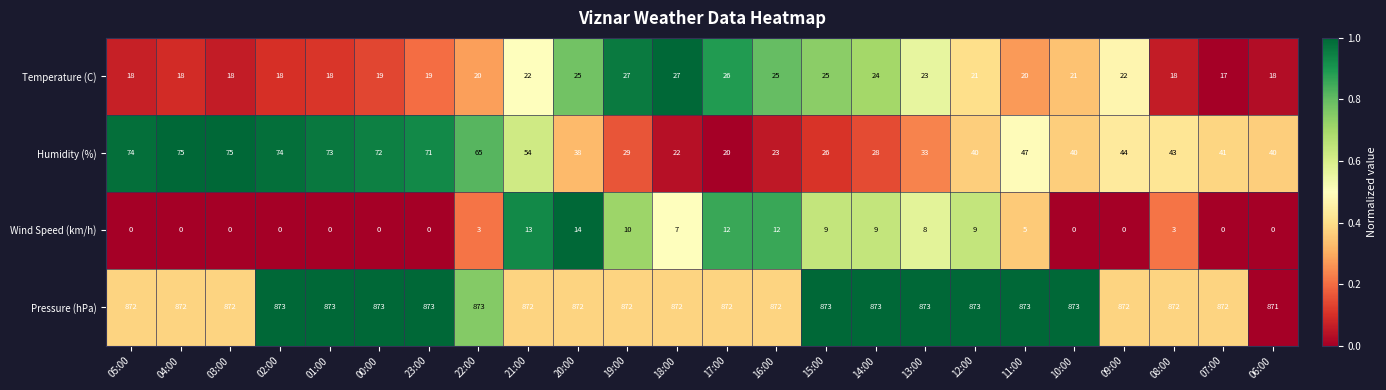

Is it true that Pressure (hPa) equals 1162 at 16:00?

False